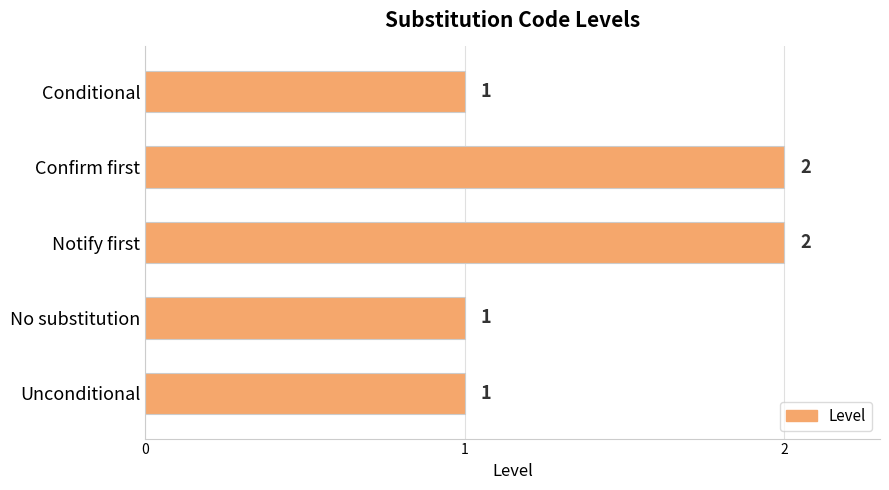

Count the values in the range 1 to 2.

5